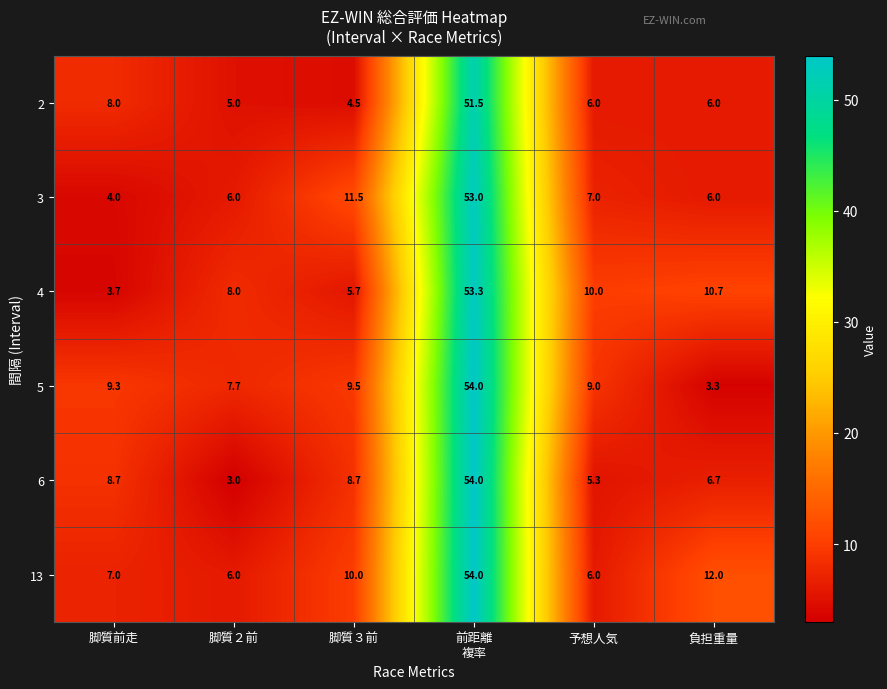

At which label does 3 first exceed 7?

脚質３前